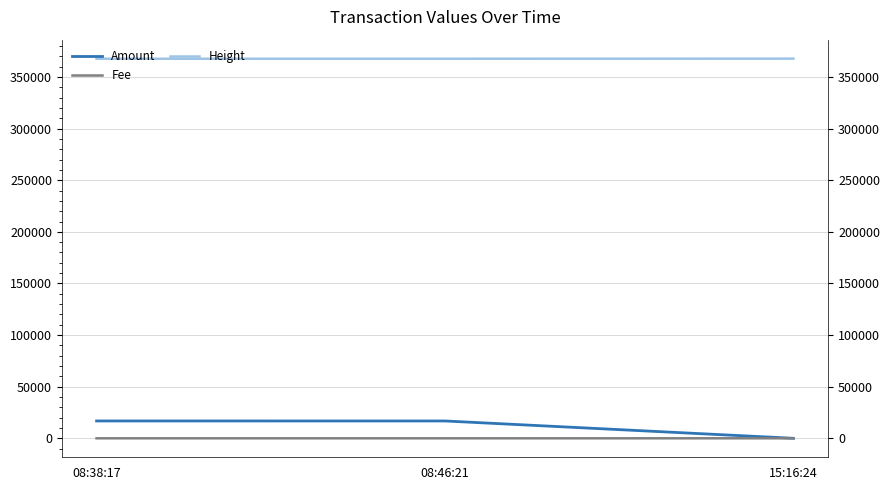

Where is Height nearest to the value 367733?

08:46:21